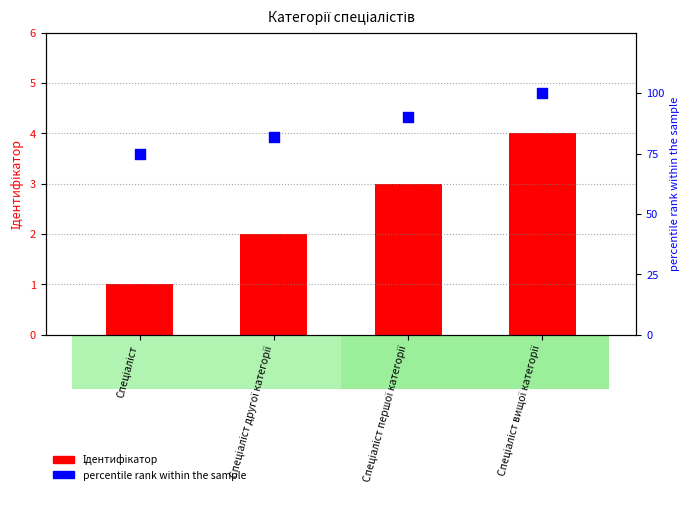

At which category is the sum across all series the highest?

Спеціаліст вищої категорії